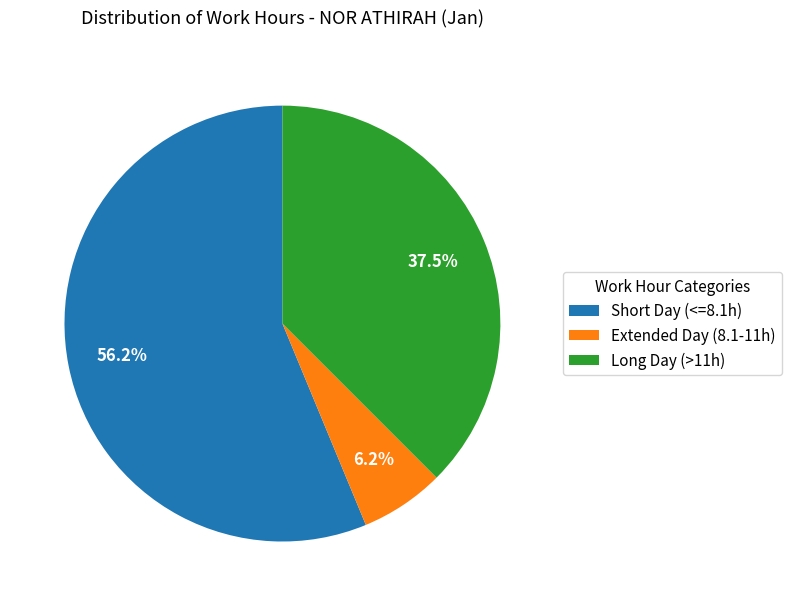

Does Extended Day (8.1-11h) account for over 50% of the chart?

No